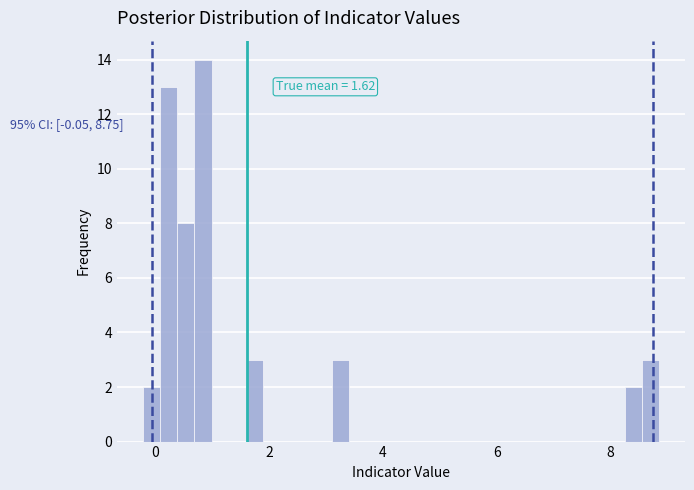

Around what value on the x-axis is the tallest bar? Give the approximate position of its centre, as read against the axis.

0.8